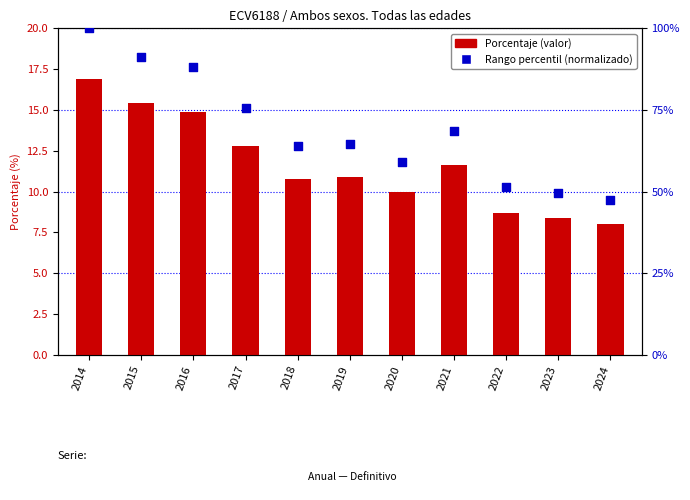

What are all the series names shown in the legend?

Porcentaje, Rango percentil